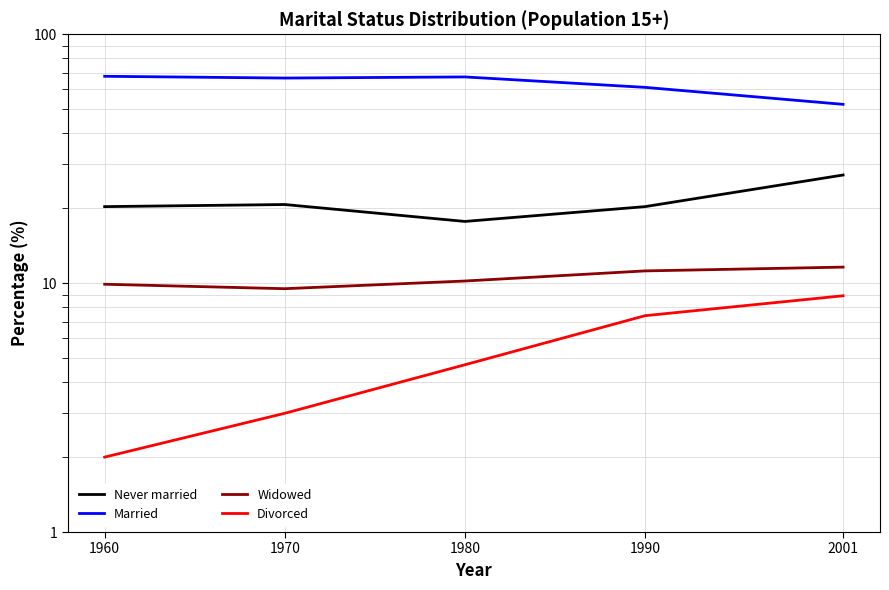

Rank the series by their maximum value, from highest to lowest.

Married, Never married, Widowed, Divorced